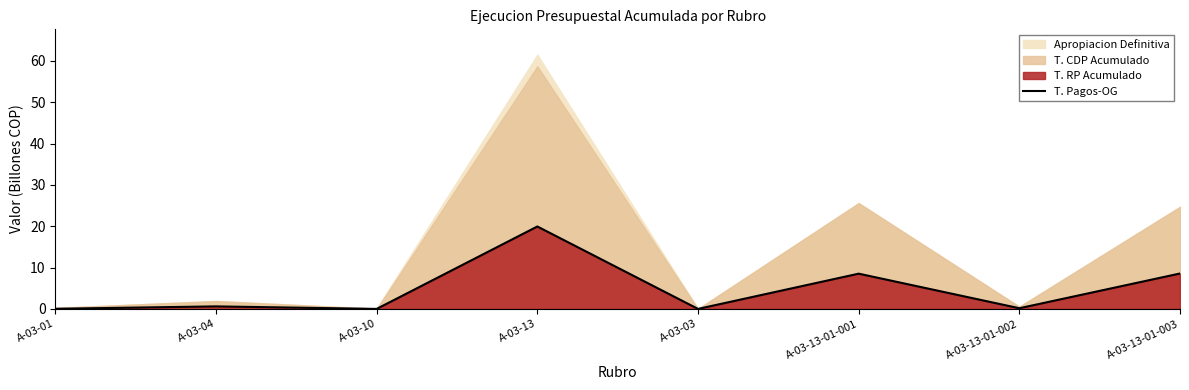

What is the difference between the maximum and minimum values?

19.9